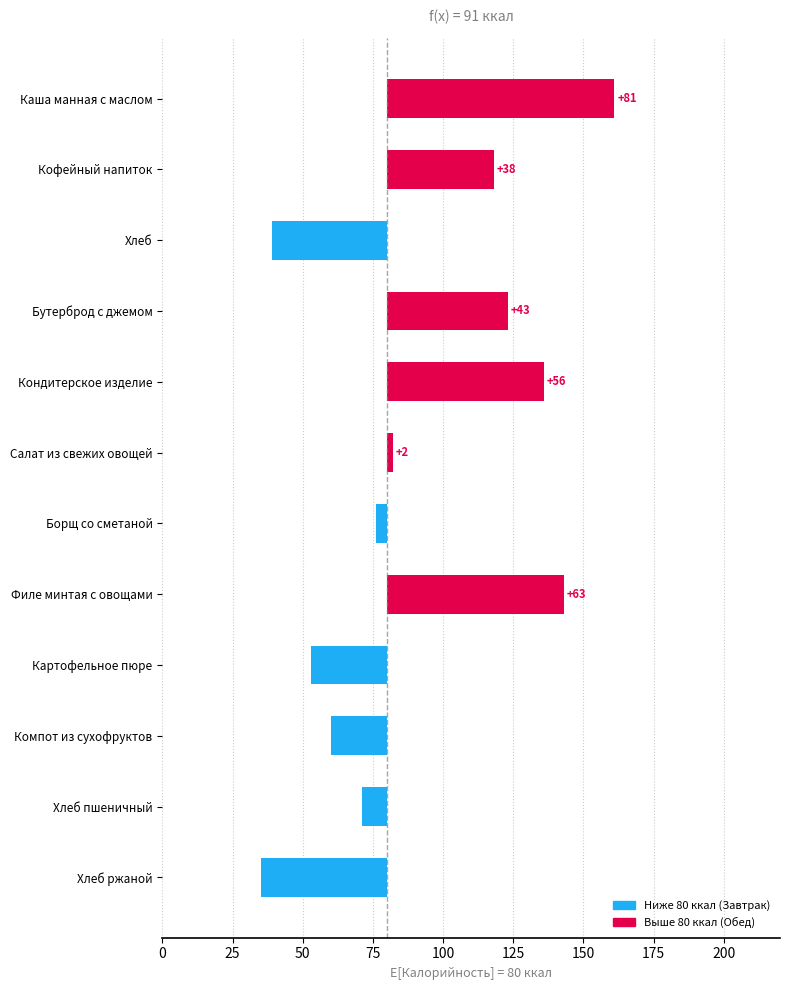

At which category does the chart reach its peak across all series?

Каша манная с маслом